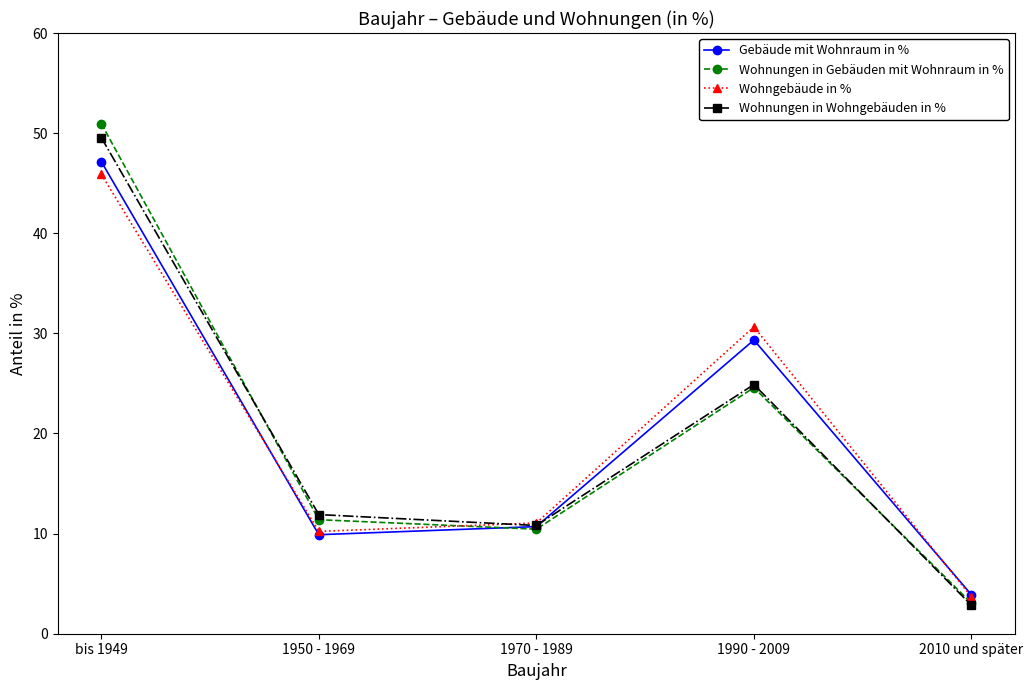

What is the lowest value of the Gebäude mit Wohnraum in % series?

3.9